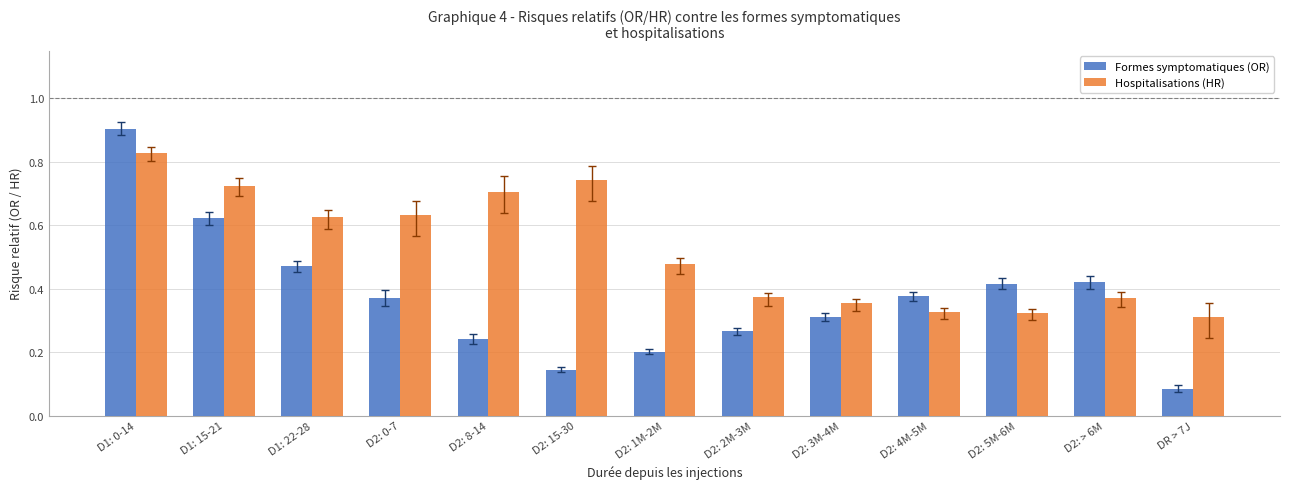

Which series has the largest range (max minus min)?

Formes symptomatiques (OR)